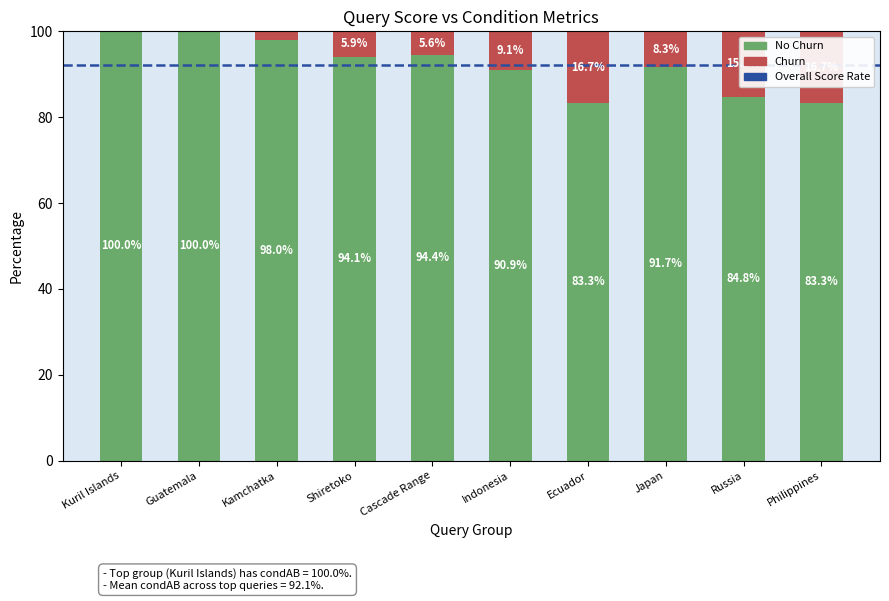

What is the total value across all series at Cascade Range?

100.0